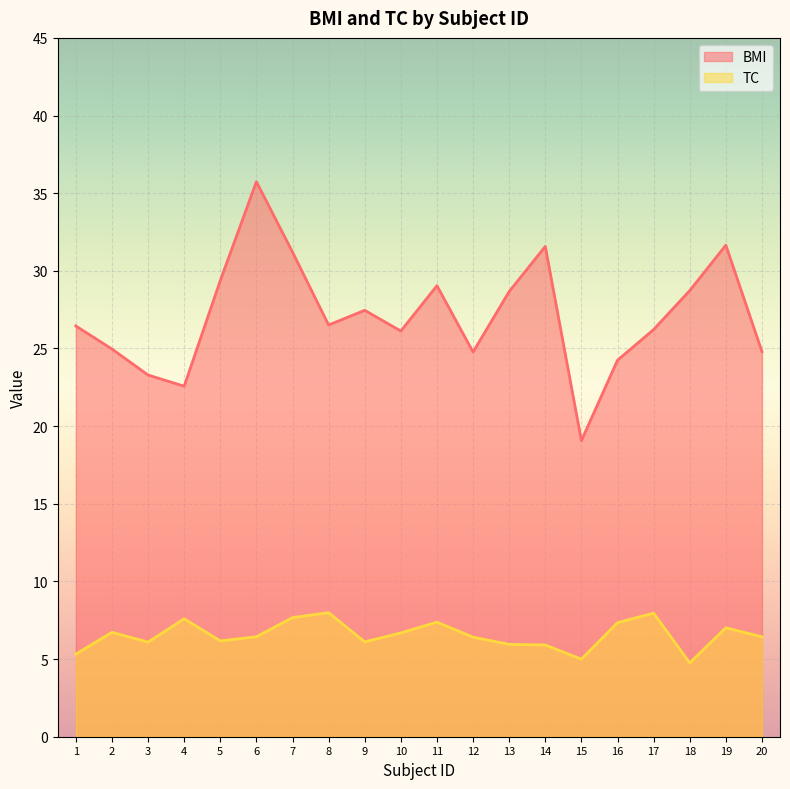

Where does the BMI series first go above 26?

1